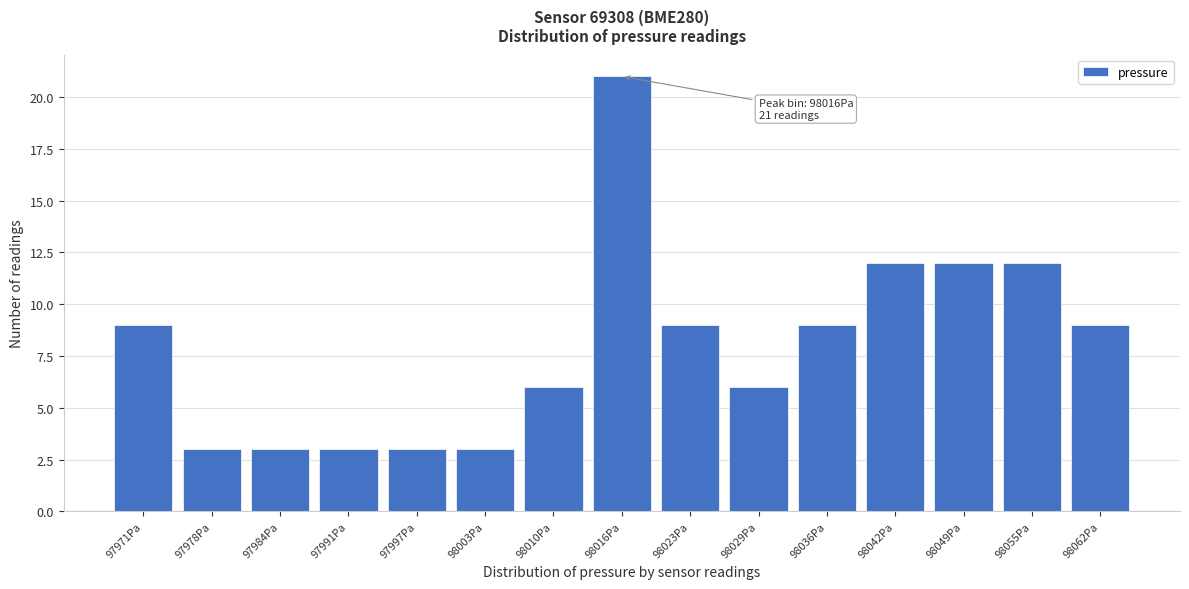

Reading right to left, extract all data points from this chart.

98062Pa=9	98055Pa=12	98049Pa=12	98042Pa=12	98036Pa=9	98029Pa=6	98023Pa=9	98016Pa=21	98010Pa=6	98003Pa=3	97997Pa=3	97991Pa=3	97984Pa=3	97978Pa=3	97971Pa=9